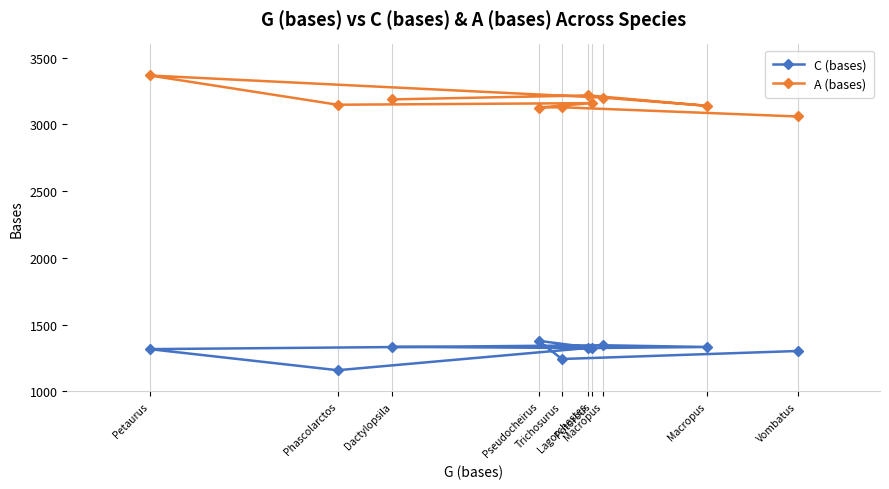

Which series has the largest total across all categories?

A (bases)